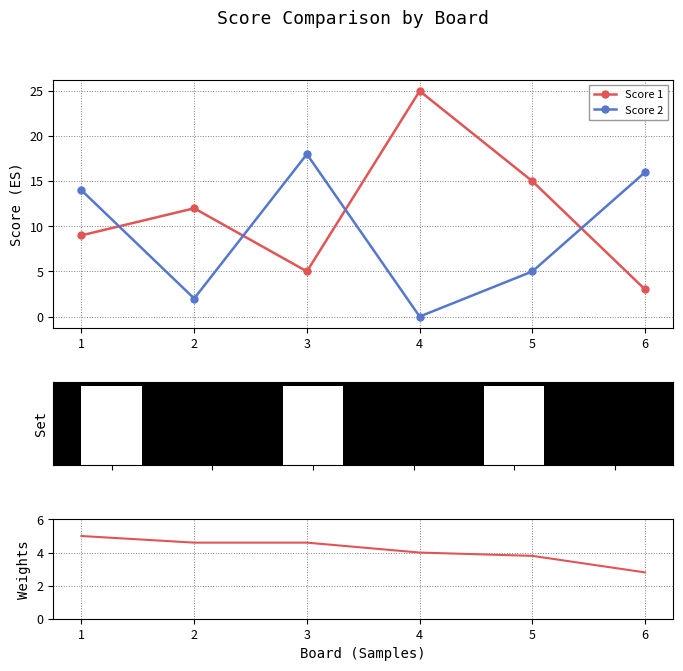

Reading right to left, what are all the values shown in this chart?

Score 1: 3.0	15.0	25.0	5.0	12.0	9.0
Score 2: 16.0	5.0	0.0	18.0	2.0	14.0
Weights: 2.8	3.8	4.0	4.6	4.6	5.0